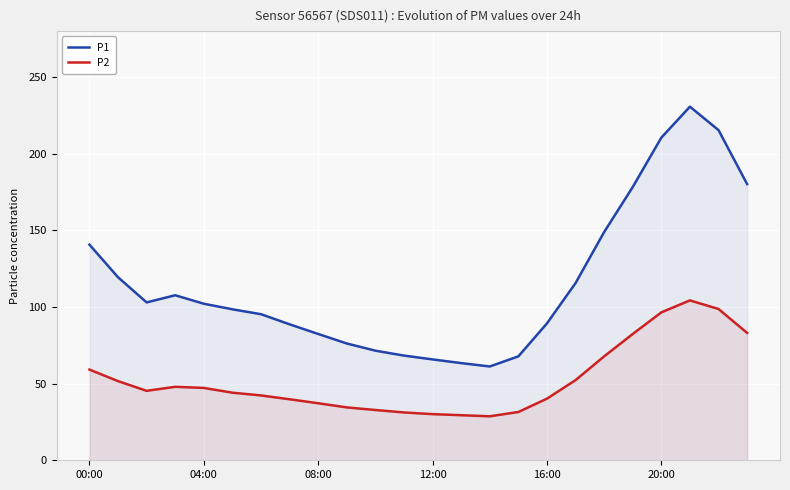

What position from the left is 21?

22